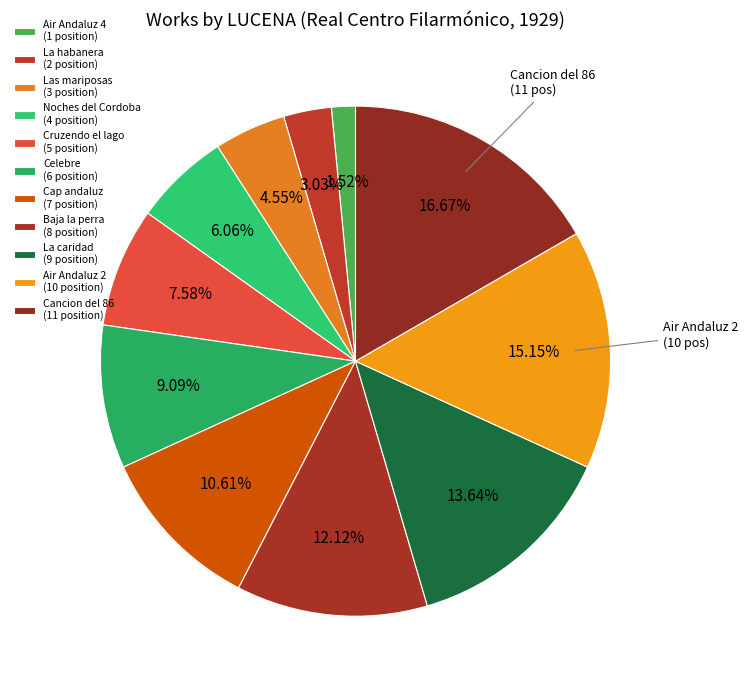

Does Air Andaluz 4 represent more than half of the total?

No